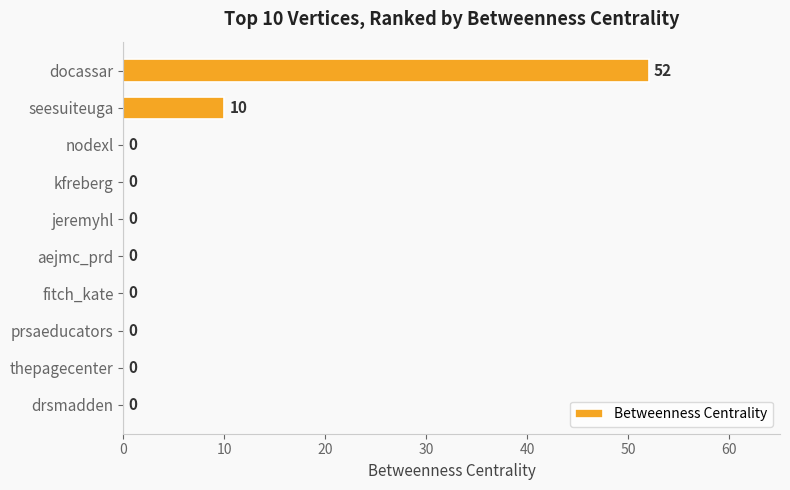

The value at thepagecenter is 0. True or false?

True